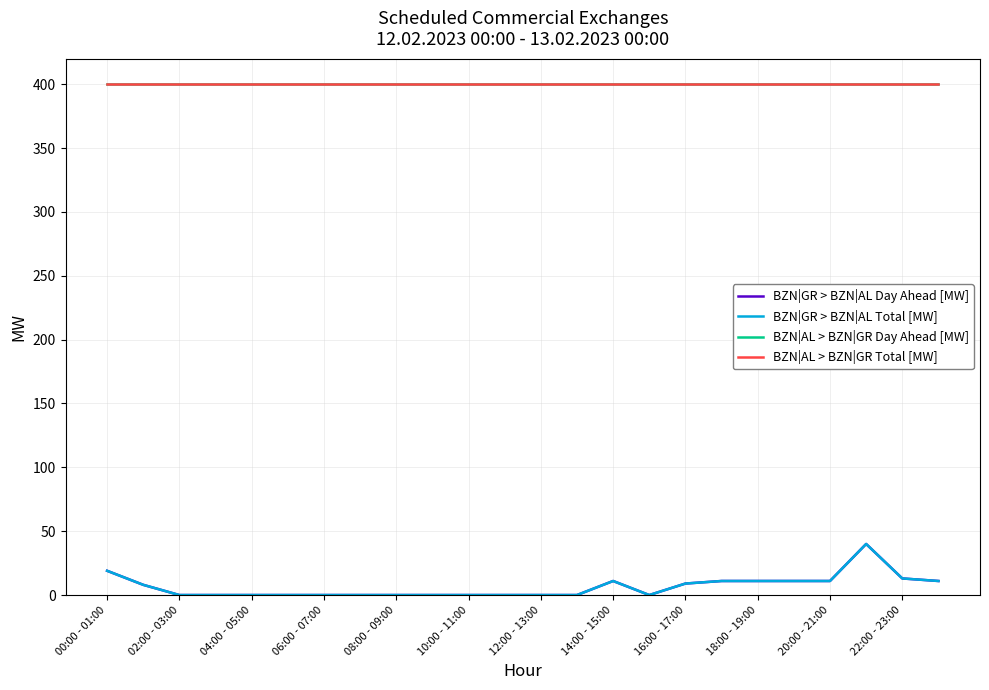

True or false: BZN|GR > BZN|AL Total [MW] and BZN|AL > BZN|GR Total [MW] intersect in this chart.

False